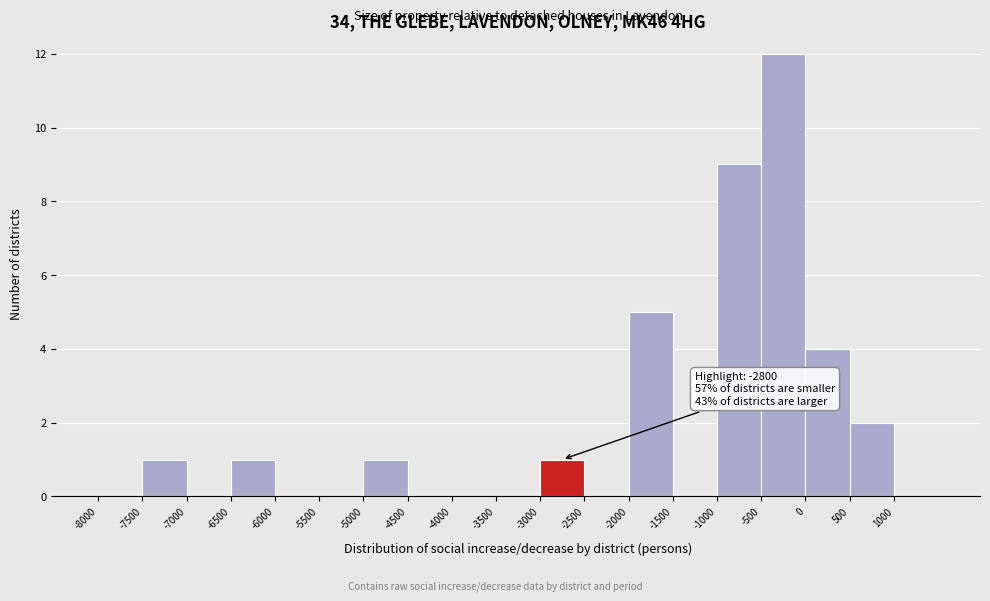

Which range on the x-axis has the tallest bar?

-500 to 0